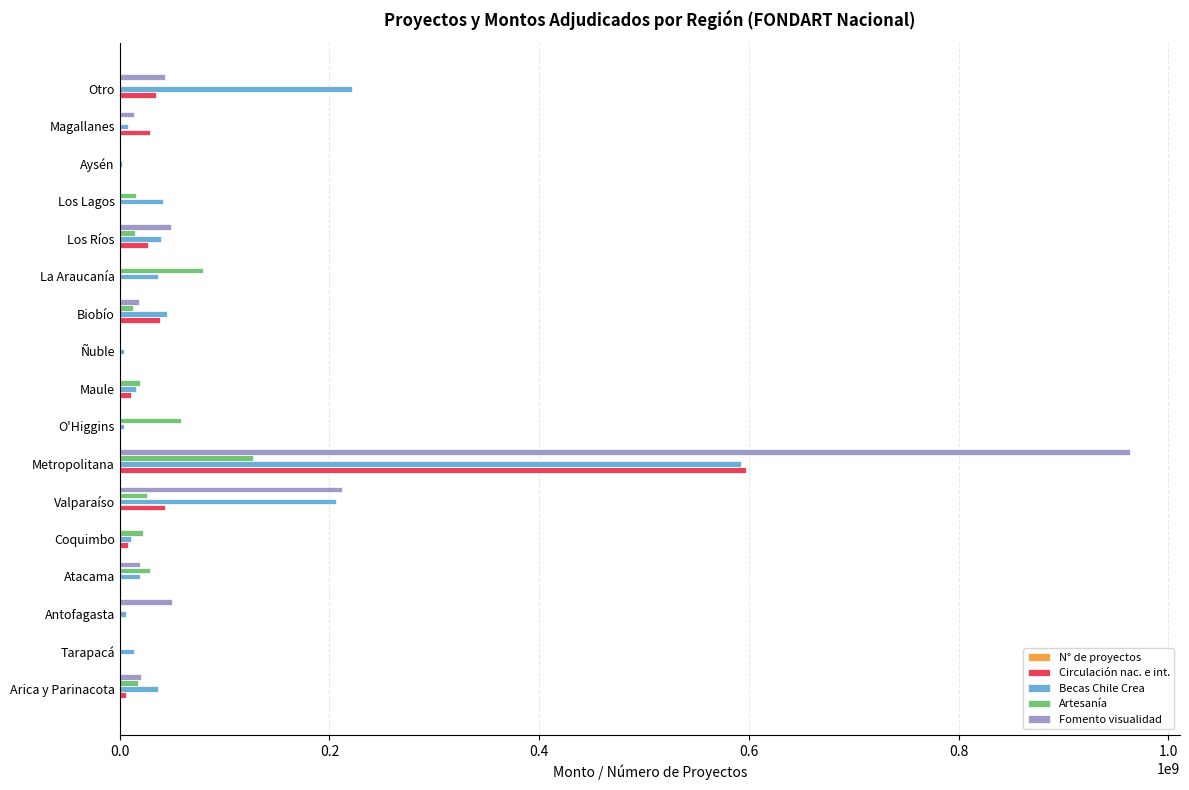

At which category is the sum across all series the highest?

Metropolitana